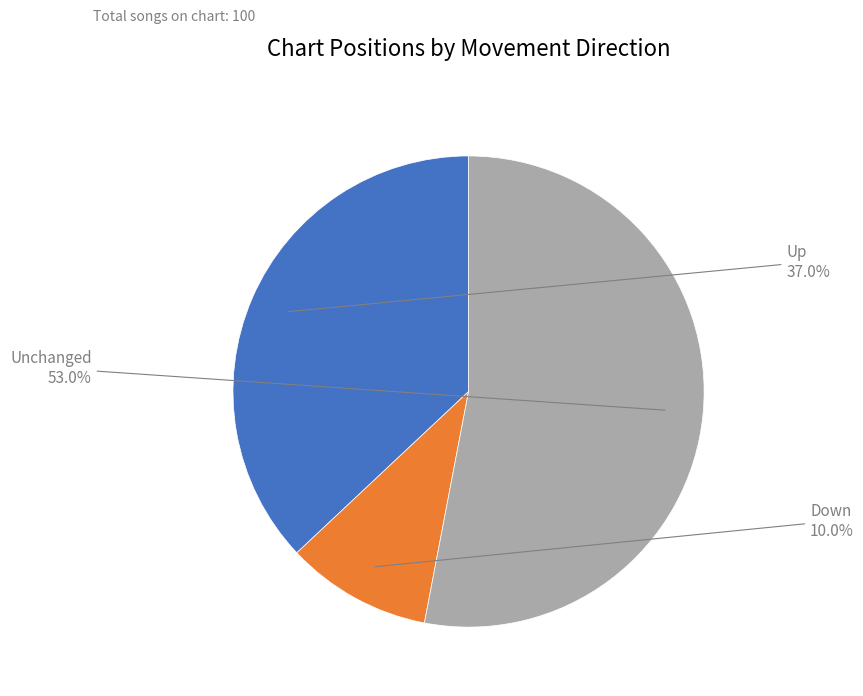

Does any single category account for the majority?

Yes